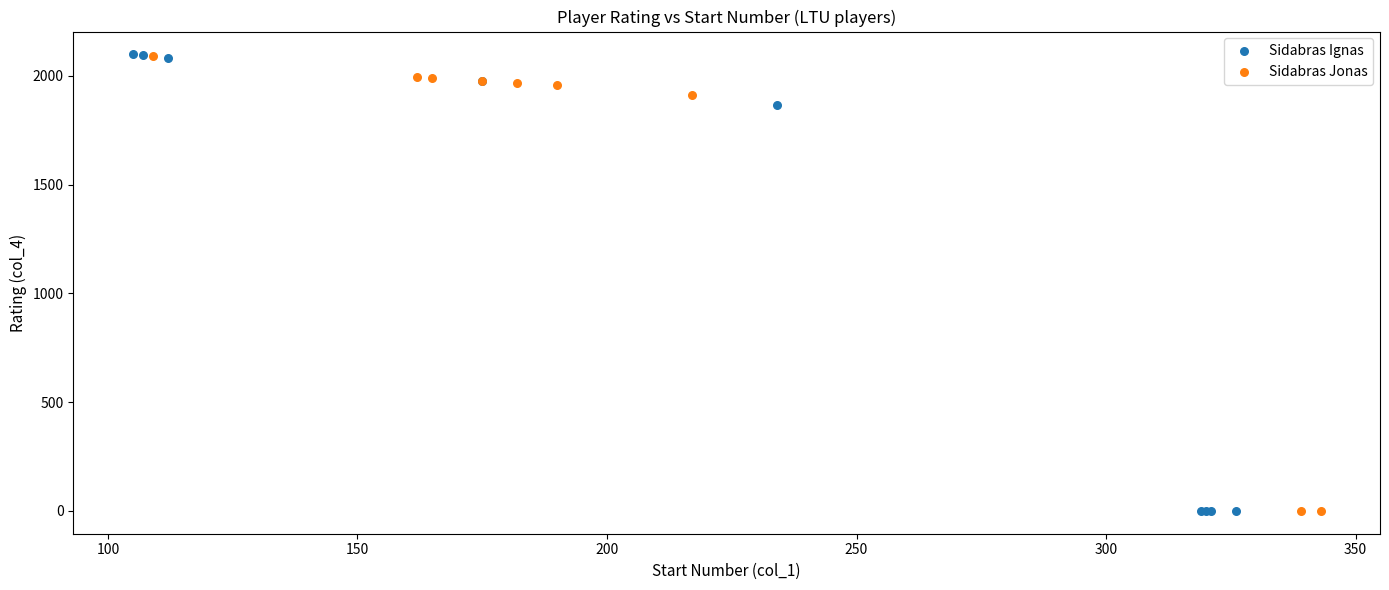

What are all the series names shown in the legend?

Sidabras Ignas, Sidabras Jonas